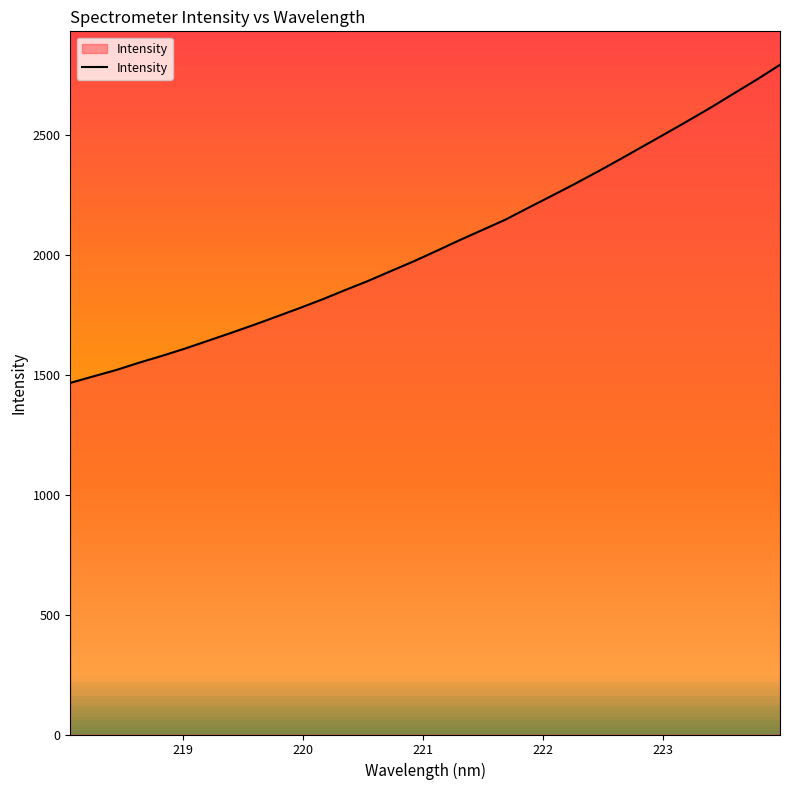

Reading left to right, transcribe all the data shown in this chart.

1466.8	1494.0	1520.5	1551.1	1579.6	1609.9	1642.4	1675.0	1708.5	1743.4	1778.7	1815.2	1854.3	1892.4	1933.6	1974.5	2018.1	2062.6	2105.2	2148.1	2197.6	2246.4	2295.7	2346.7	2399.5	2453.4	2507.1	2561.5	2617.1	2675.4	2733.2	2793.9